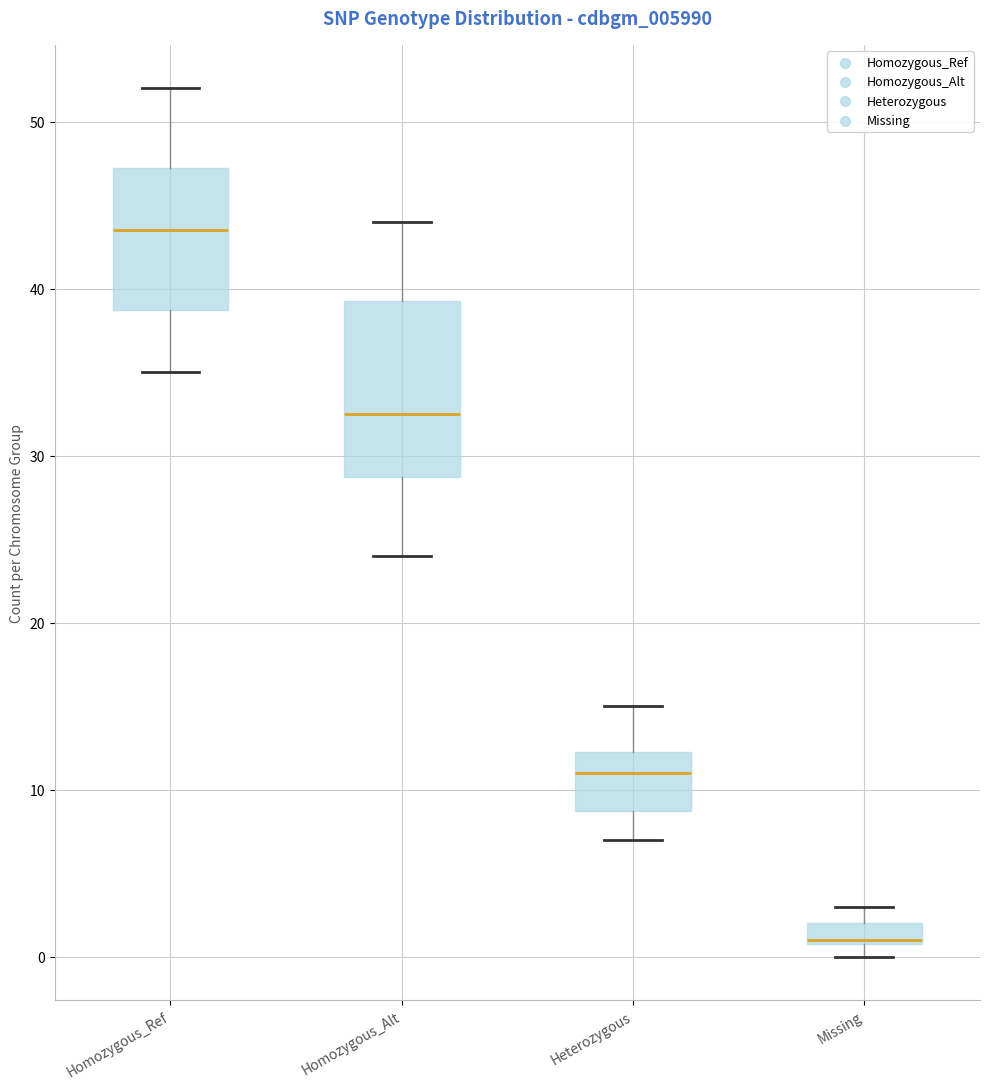

Where is the upper edge of the box for Missing on the y-axis? The values are not printed on the chart, so give them approximately, as read against the axis.

2